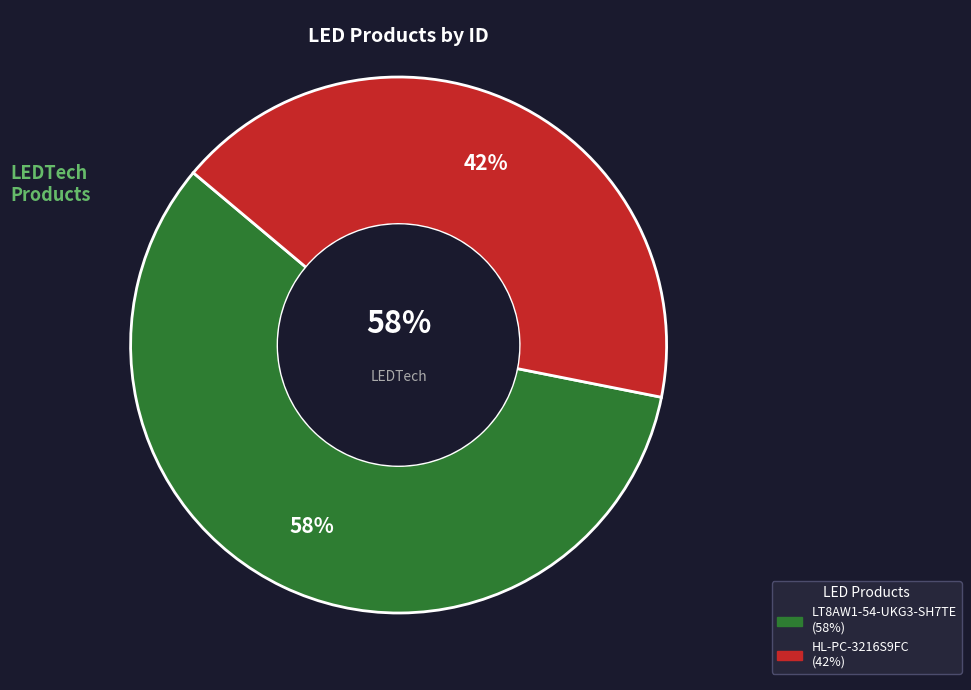

Is it true that HL-PC-3216S9FC is 42% of the pie?

True